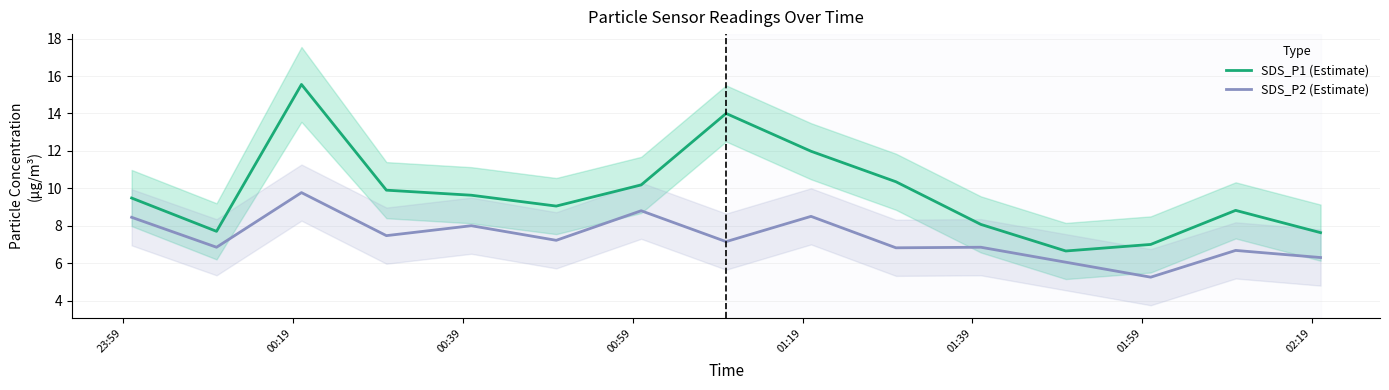

What is the maximum value for SDS_P1 (Estimate)?

15.6